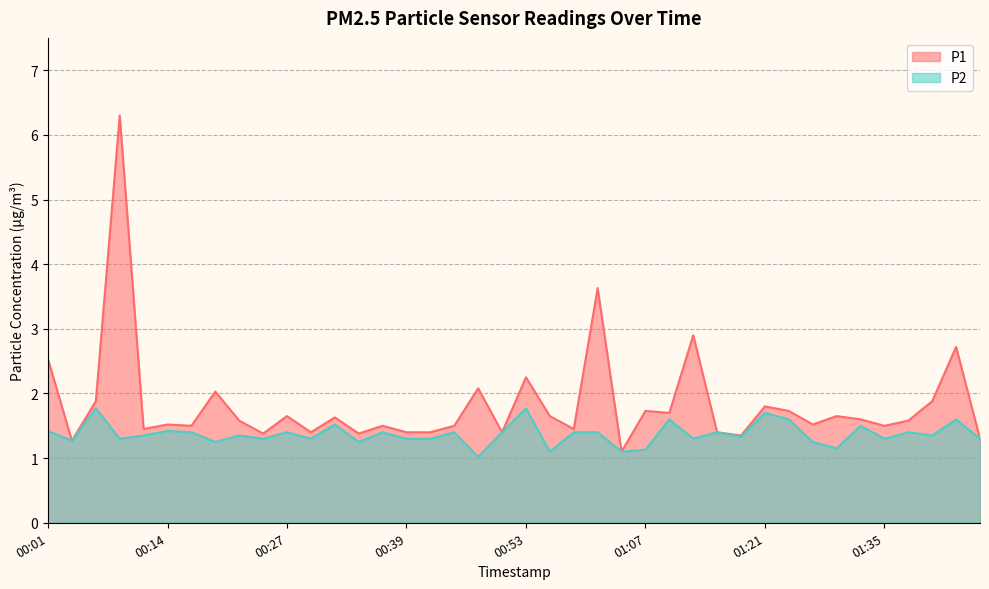

How many series are shown in this chart?

2